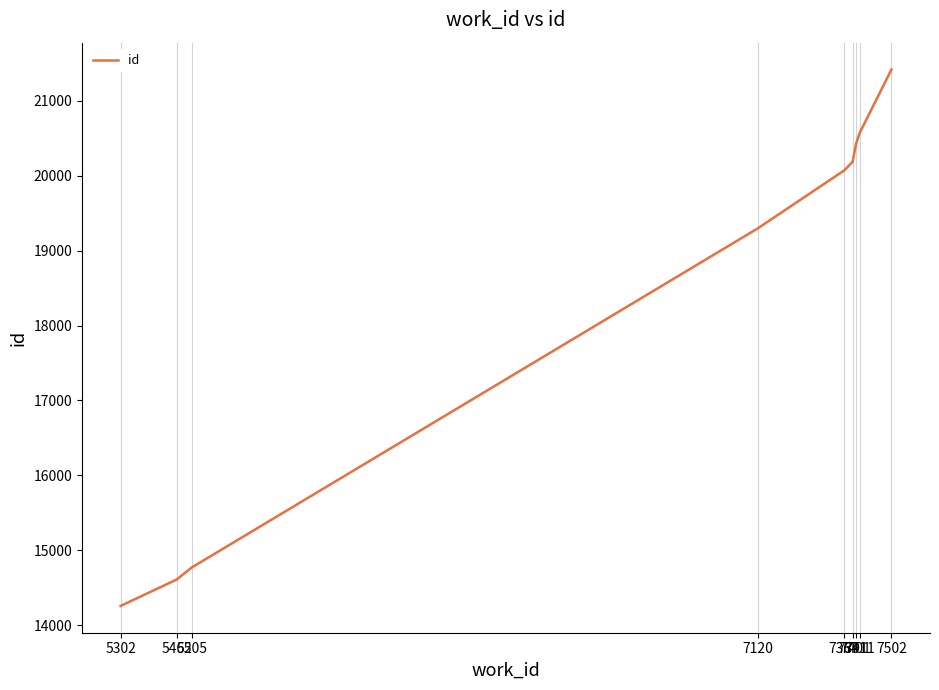

Is this an area chart (filled region under the line)?

No